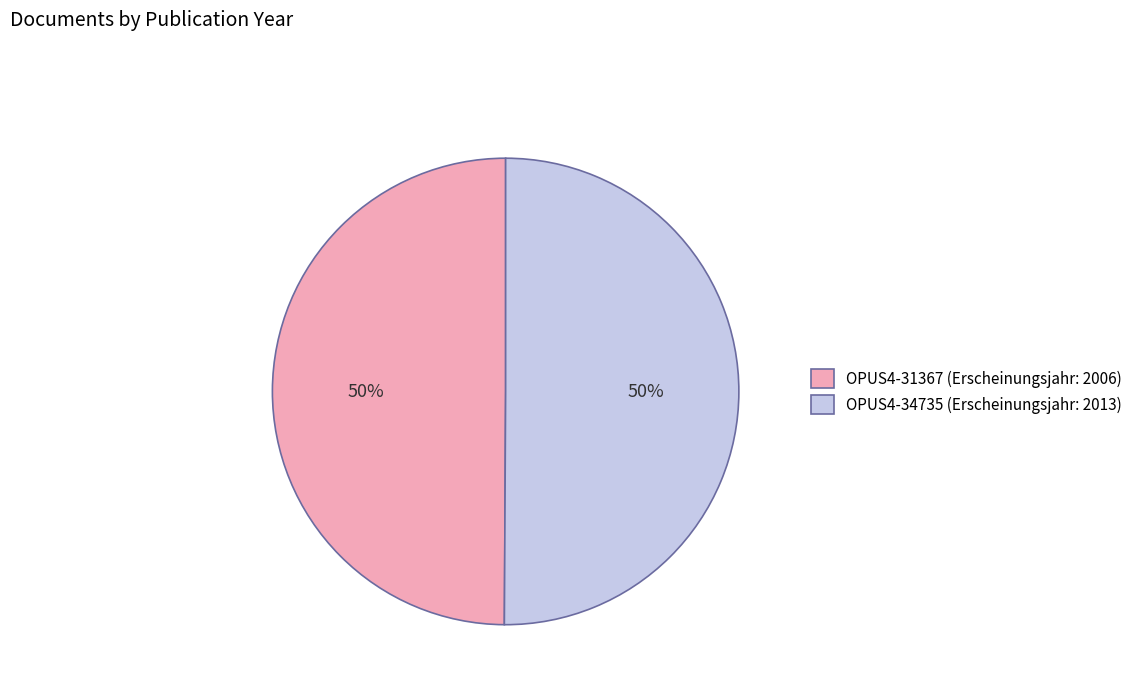

What percentage is the OPUS4-31367 (Erscheinungsjahr: 2006) slice, to the nearest percent?

50%